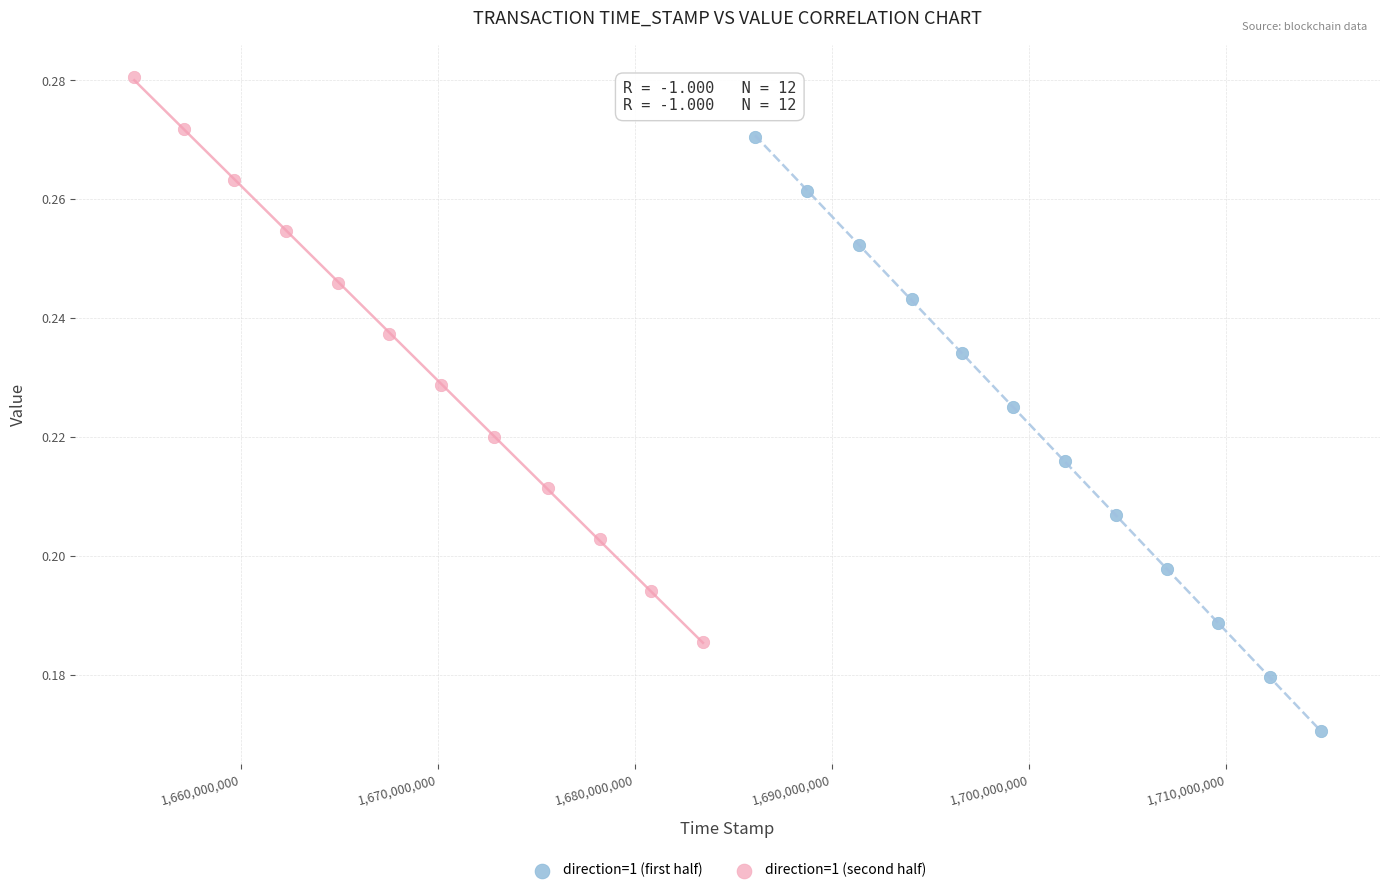

Which series contains the highest Y value?

direction=1 (second half)